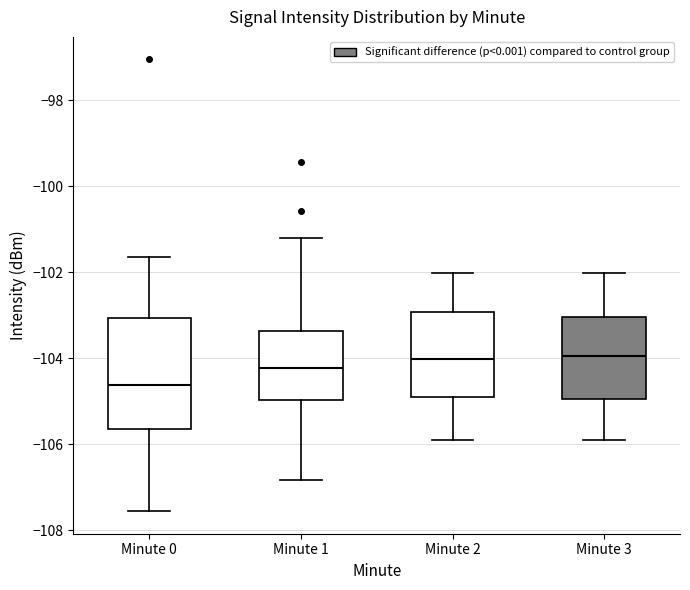

Reading left to right, transcribe this box plot: for each box, give where its median line is, the range the box spans, and where its two whiskers end, as read against the y-axis. The values are not printed on the chart, so give them approximately, as read against the axis.

Minute 0: median -104.6, box -105.6 to -103.0, whiskers -107.6 to -101.6
Minute 1: median -104.2, box -105.0 to -103.4, whiskers -106.8 to -101.2
Minute 2: median -104.0, box -104.8 to -103.0, whiskers -106.0 to -102.0
Minute 3: median -104.0, box -105.0 to -103.0, whiskers -106.0 to -102.0